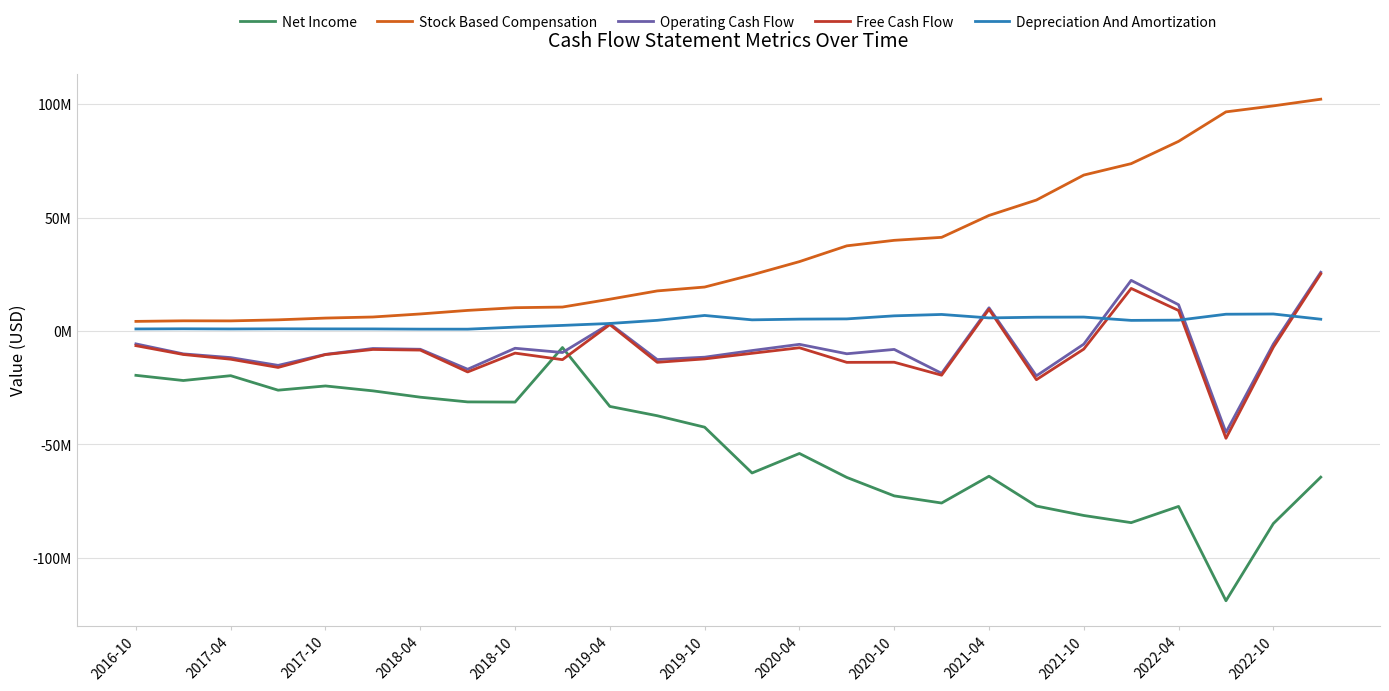

What is the greatest value displayed?

102136000